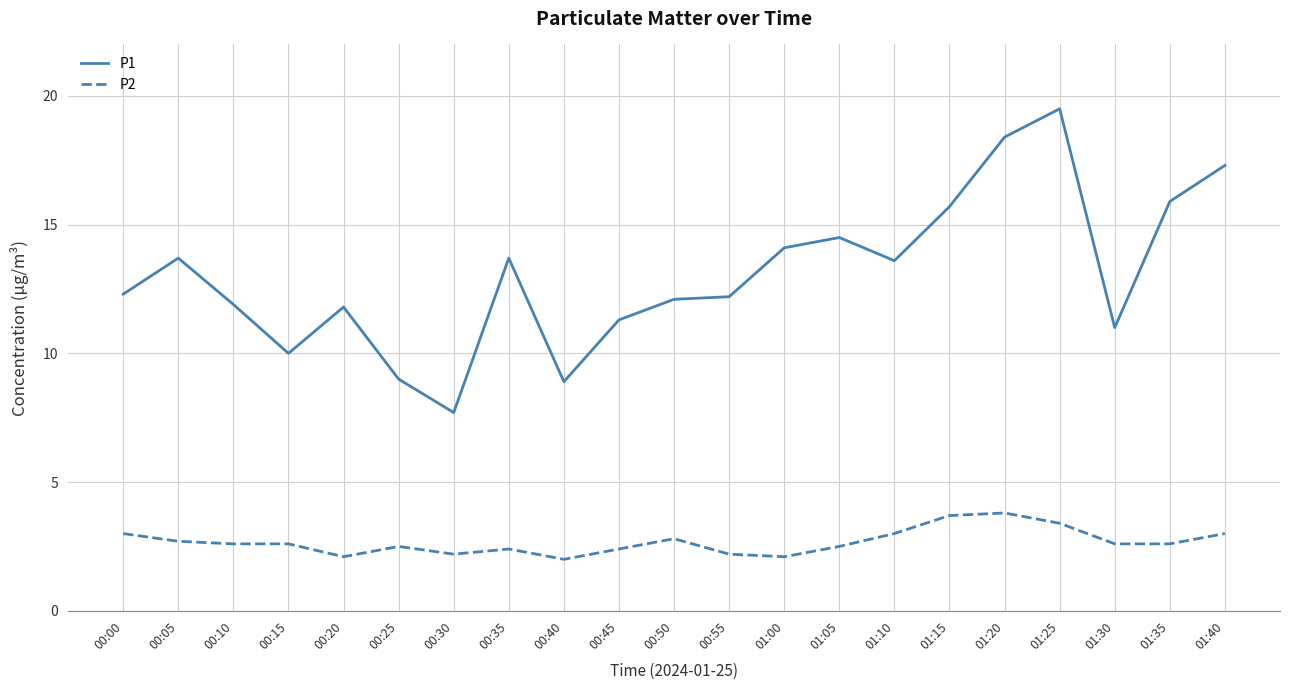

How many values in the P1 series are below 12?

8